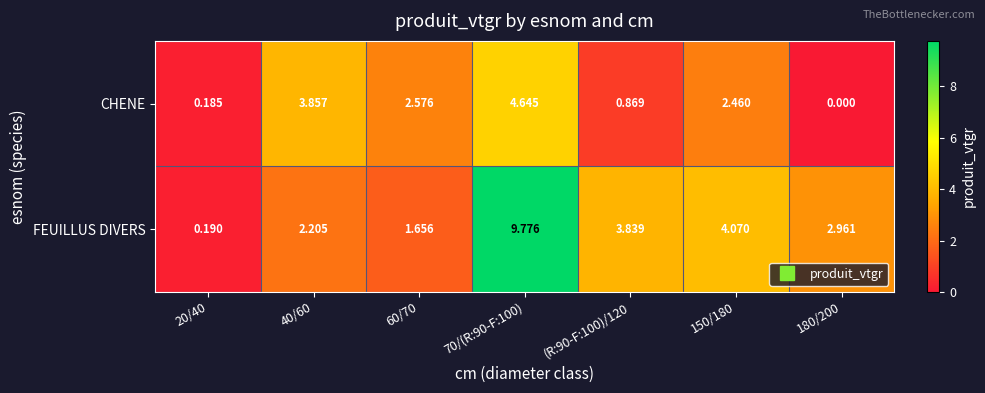

Which series has the largest total across all categories?

FEUILLUS DIVERS